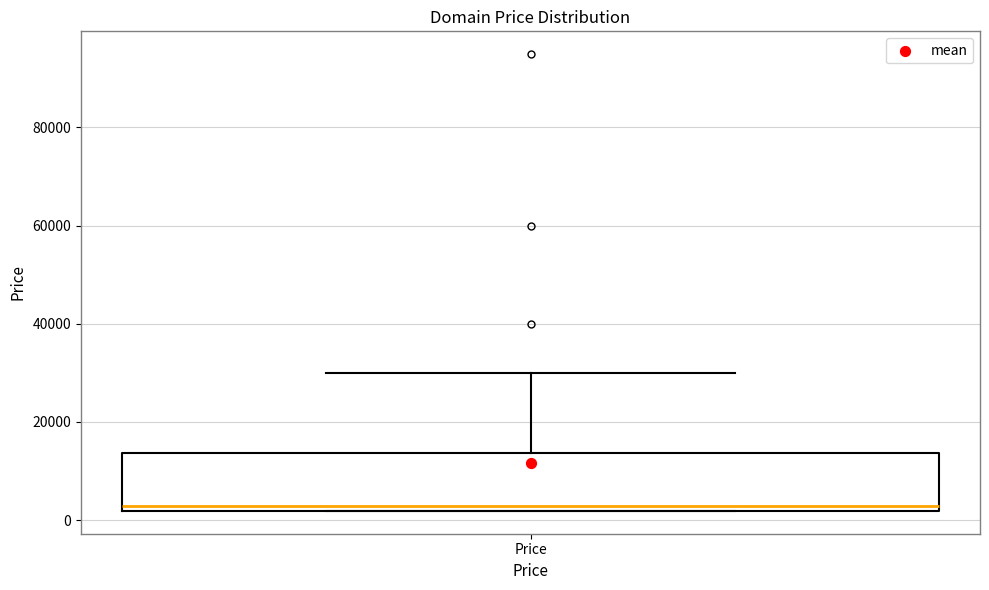

Transcribe this box plot: give where the median line is, the range the box spans, and where the two whiskers end, as read against the y-axis. The values are not printed on the chart, so give them approximately, as read against the axis.

median 2000 (just above the box's lower edge), box 2000 to 14000, whiskers 2000 to 30000